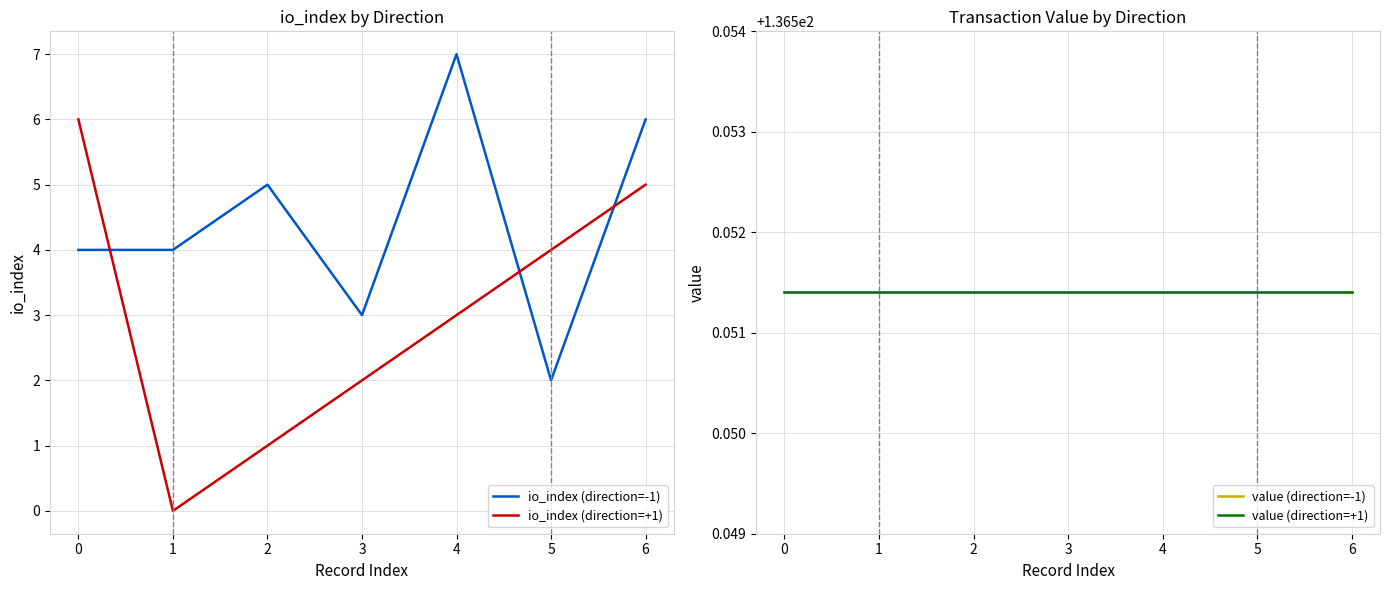

What value does the io_index (direction=-1) series have at 0?

4